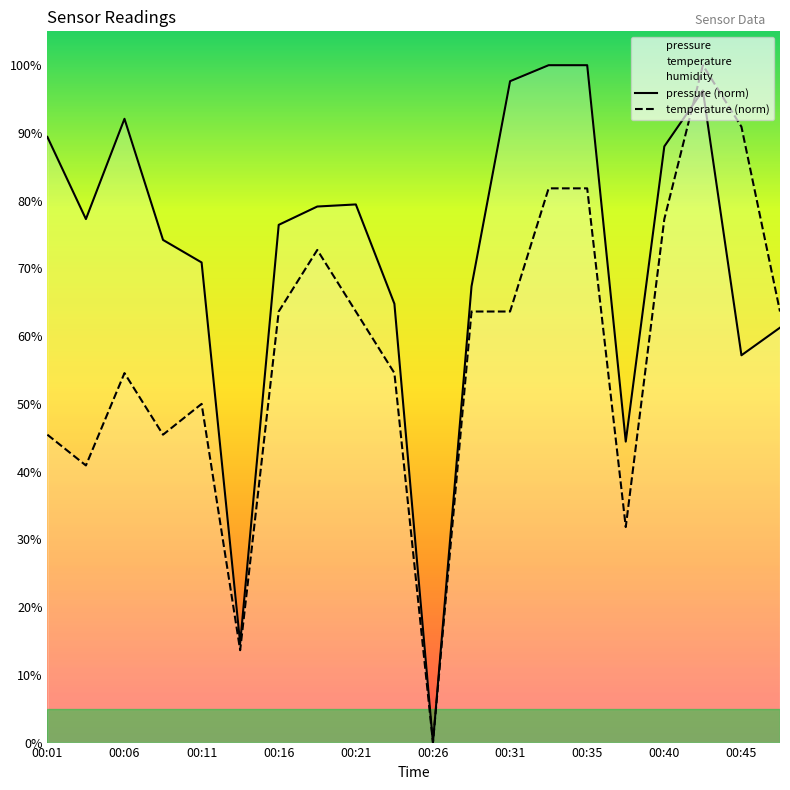

Where is temperature (norm) nearest to the value 50?

00:11